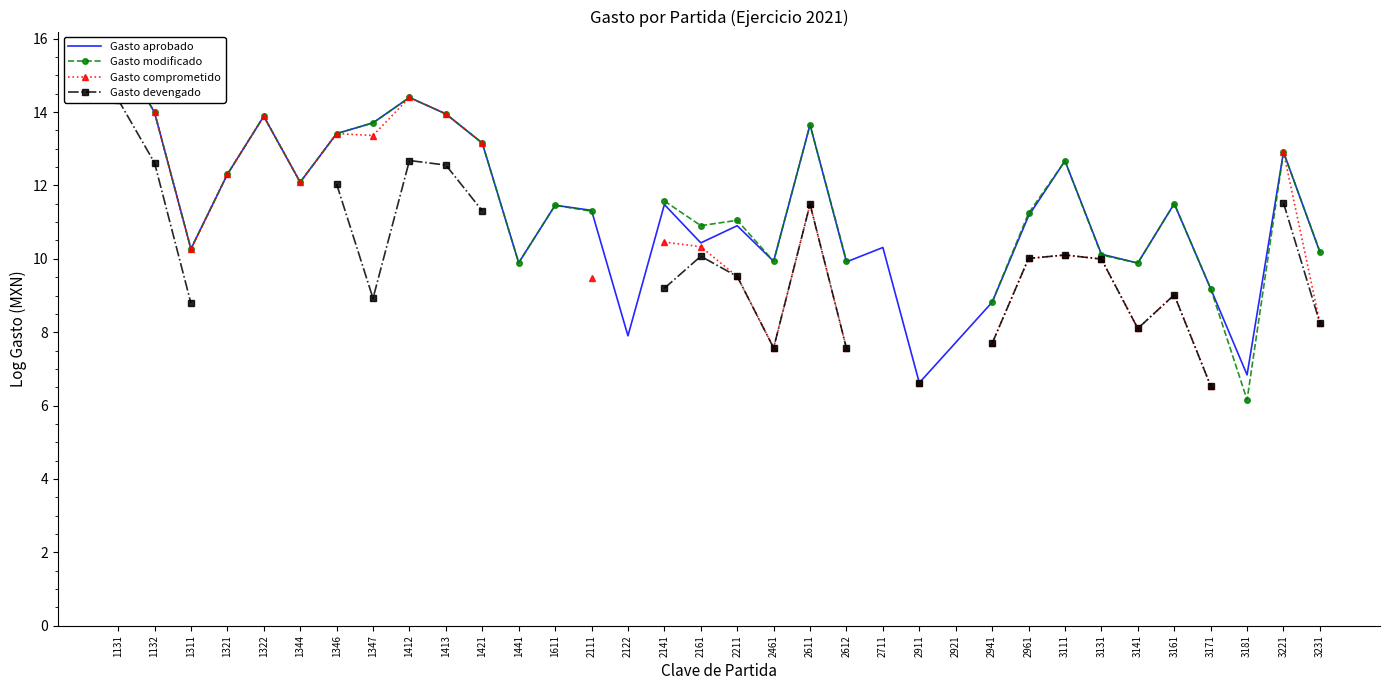

Count the number of data series in this chart.

4